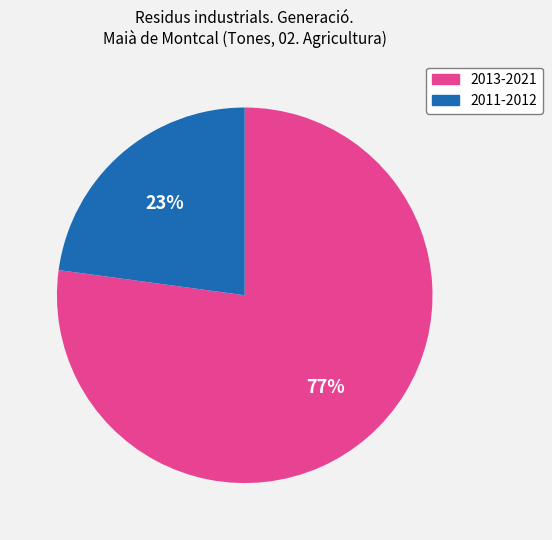

Is there any slice that represents more than half of the pie?

Yes